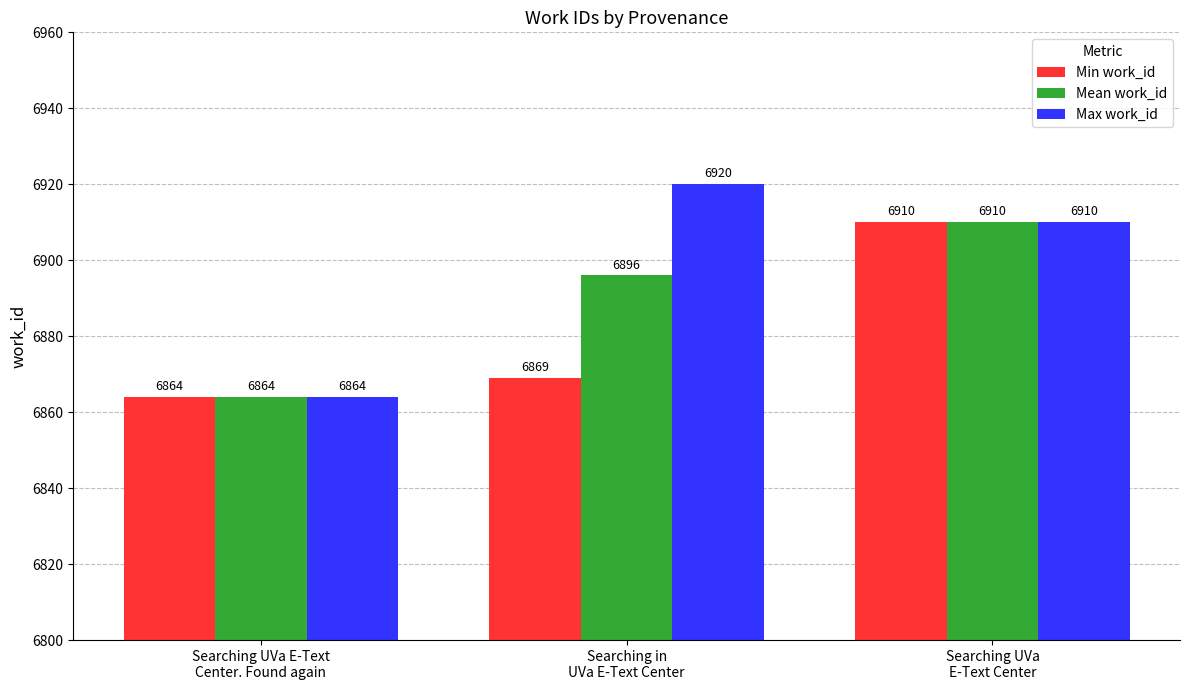

Read the Mean work_id value at Searching UVa
E-Text Center, to the nearest 5.

6910